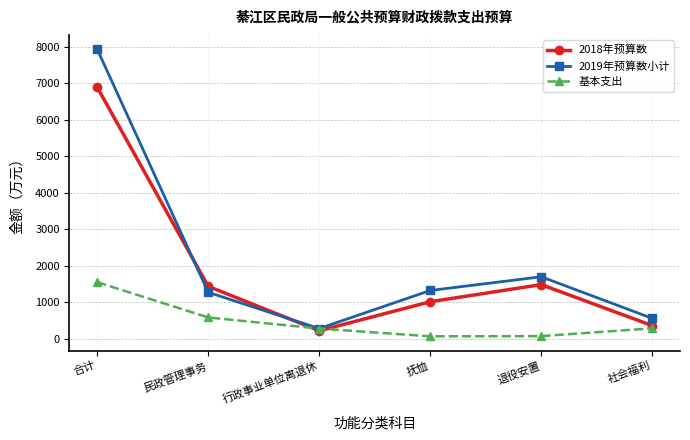

What is the difference between the maximum and minimum values in the 2018年预算数 series?

6672.6